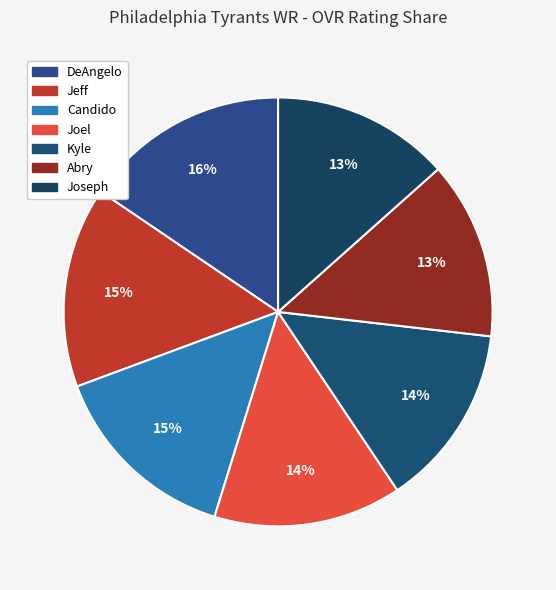

How many segments does this pie chart have?

7